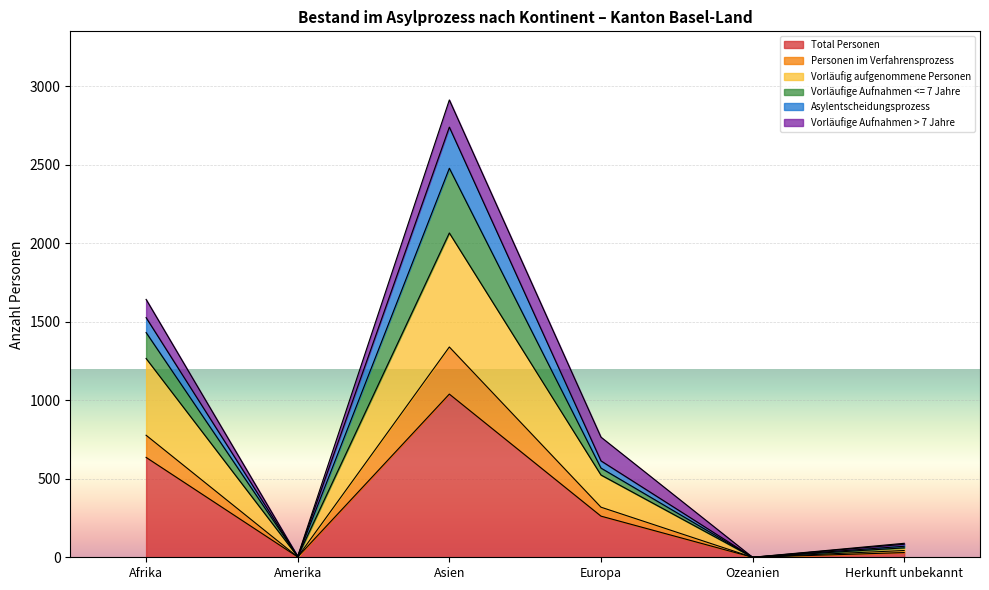

Where does the Vorläufige Aufnahmen <= 7 Jahre series first go above 568?

Afrika